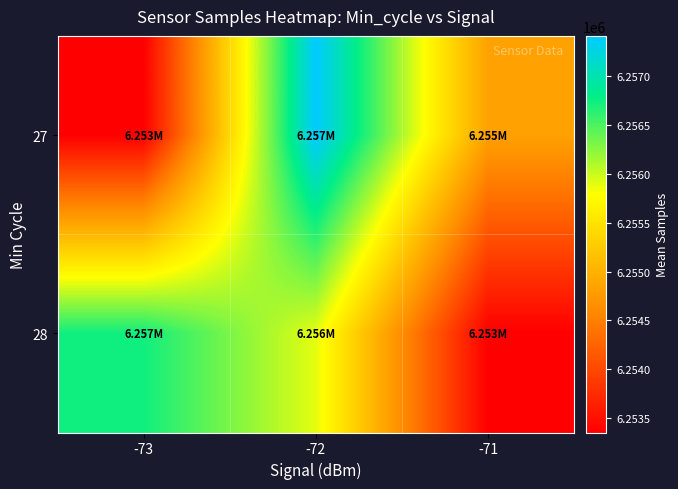

Which label corresponds to the smallest value in the chart?

-73